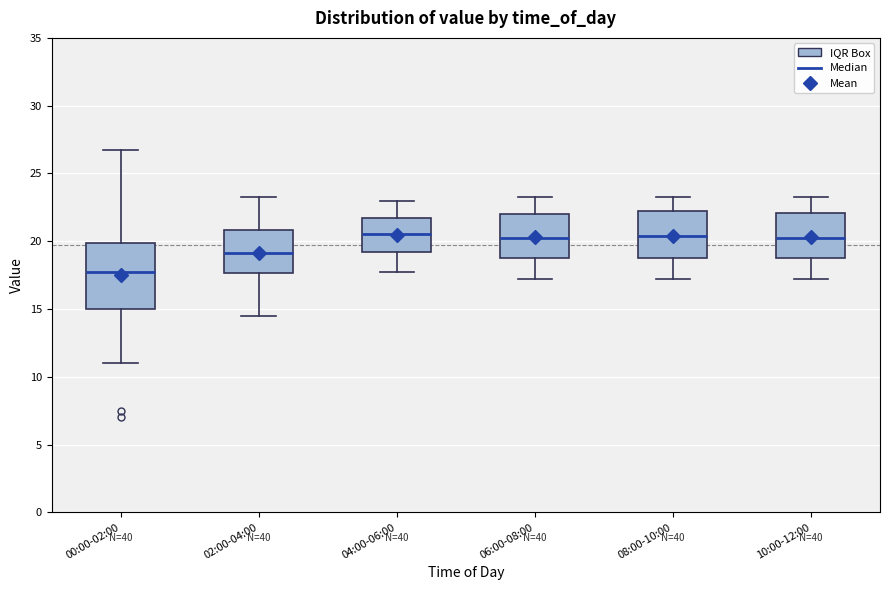

Which box has the lowest median line?

00:00-02:00